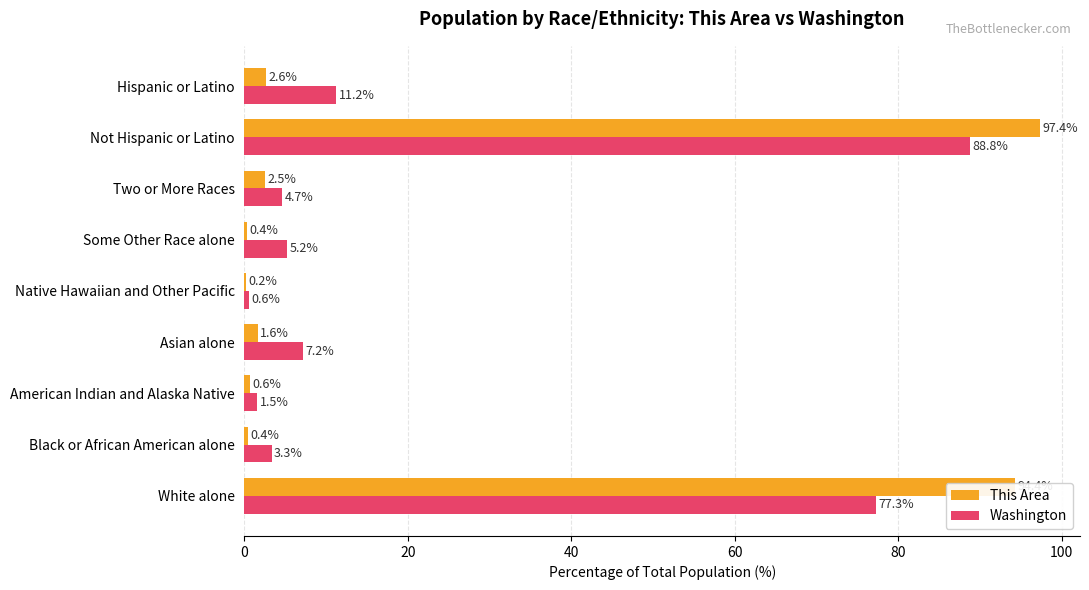

How many distinct data groups are displayed?

2